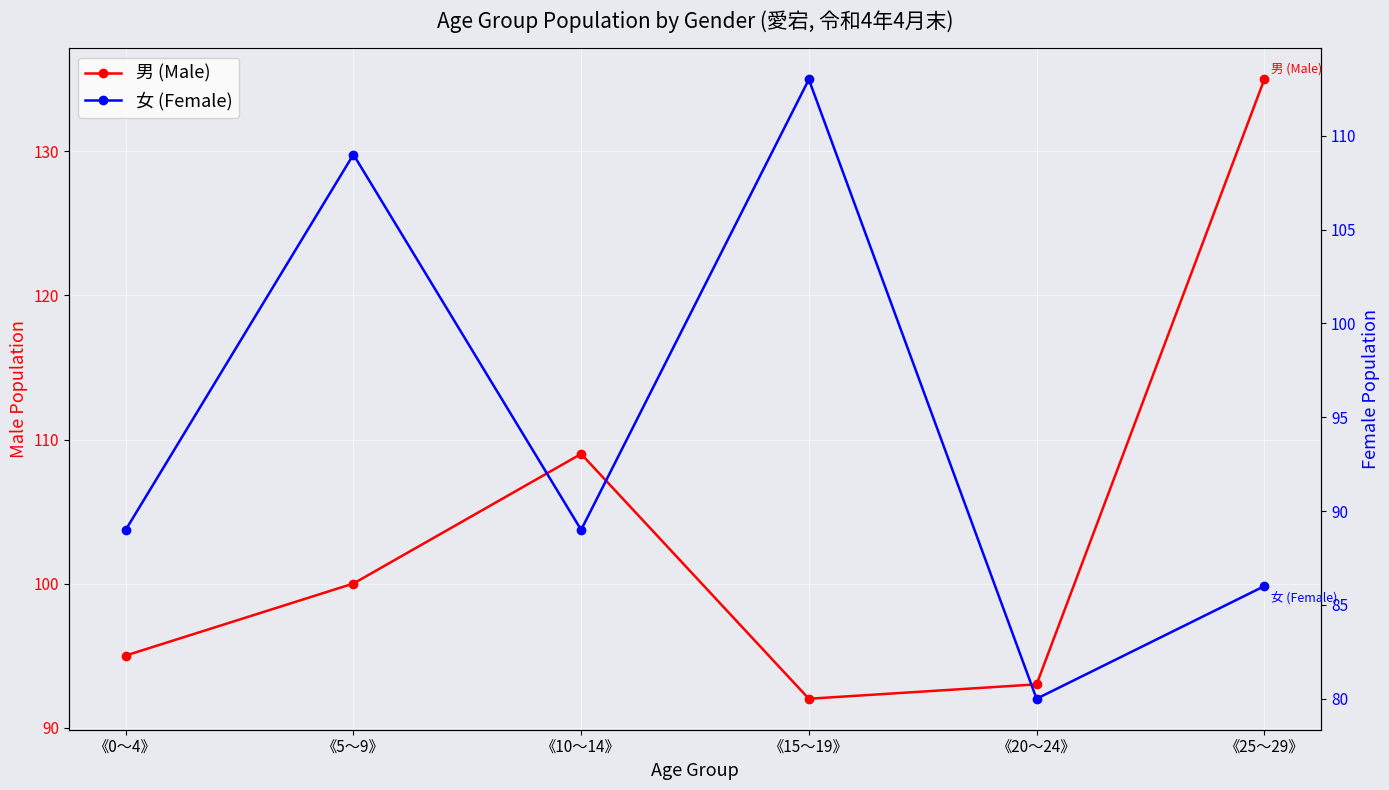

At 《25～29》, list the series in order from largest to smallest.

男 (Male), 女 (Female)